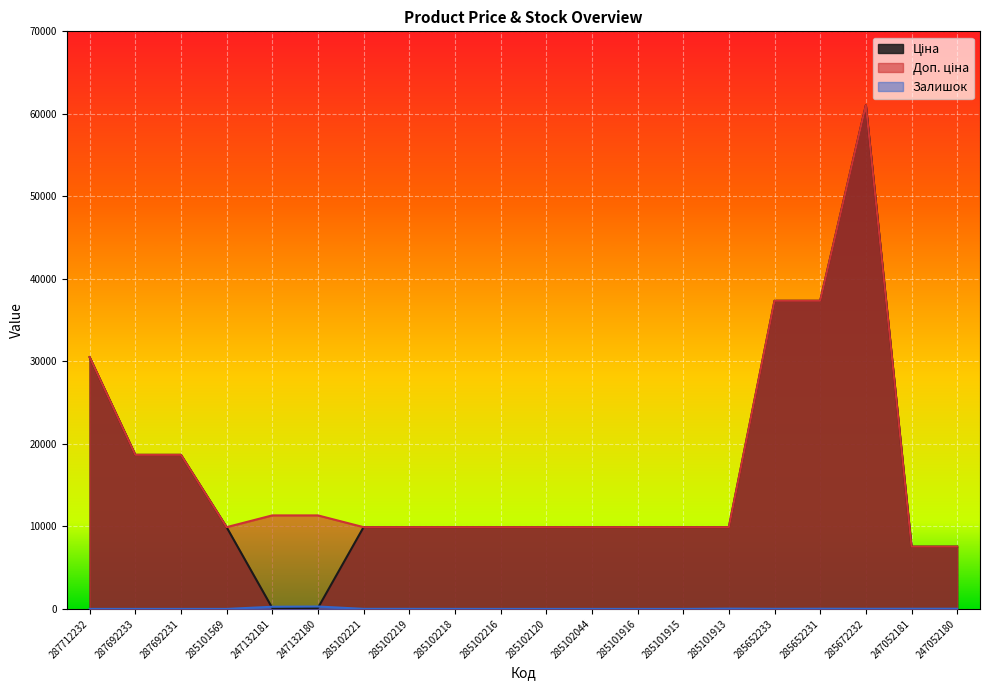

List the labels in order of Ціна value, largest first.

285672232, 285652233, 285652231, 287712232, 287692233, 287692231, 285101569, 285102221, 285102219, 285102218, 285102216, 285102120, 285102044, 285101916, 285101915, 285101913, 247052181, 247052180, 247132181, 247132180